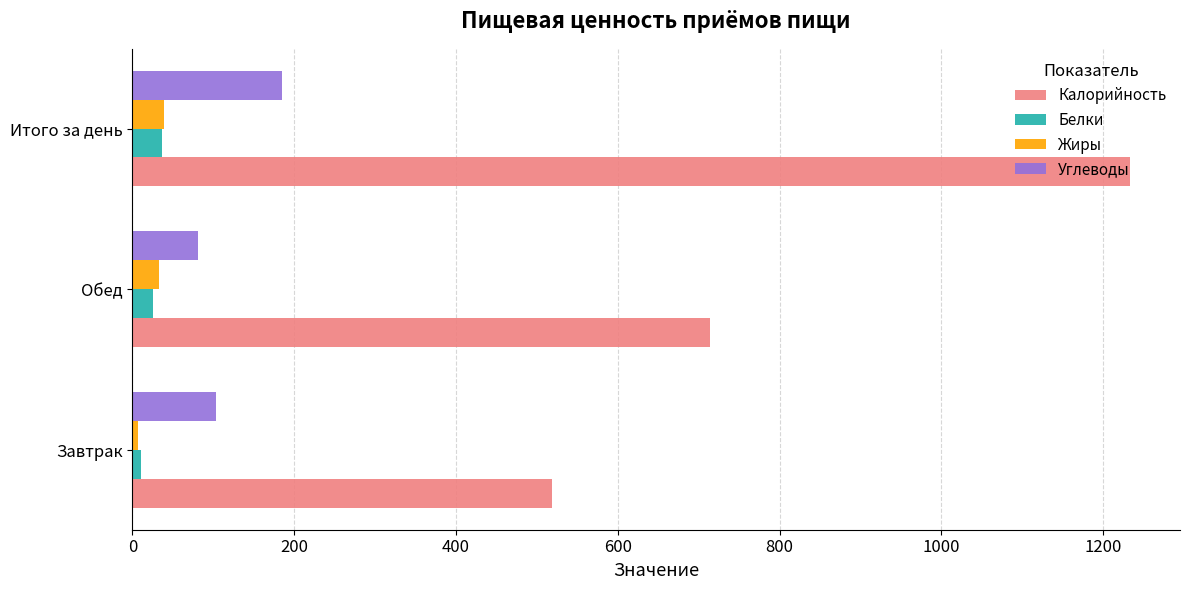

How many series are shown in this chart?

4